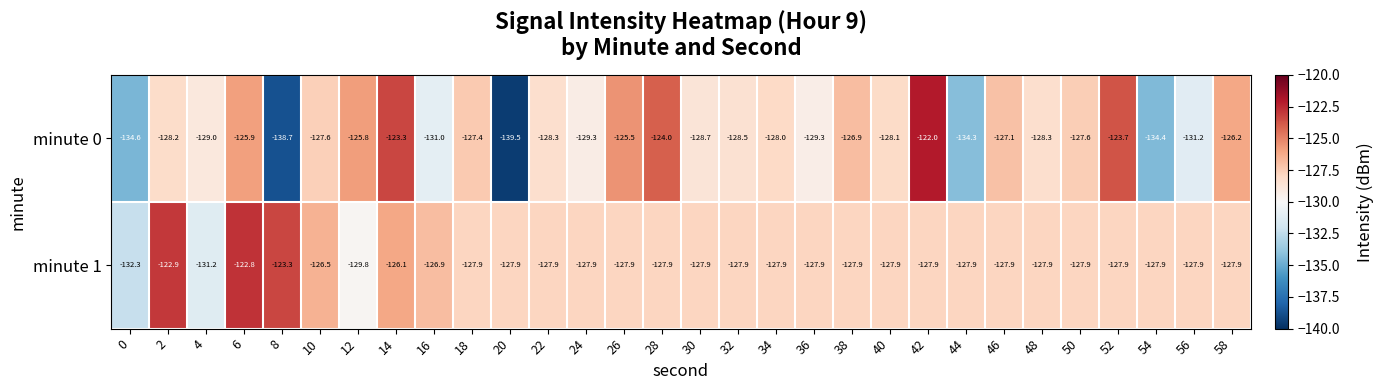

True or false: minute 1 has a value of -127.9 at 18.

True